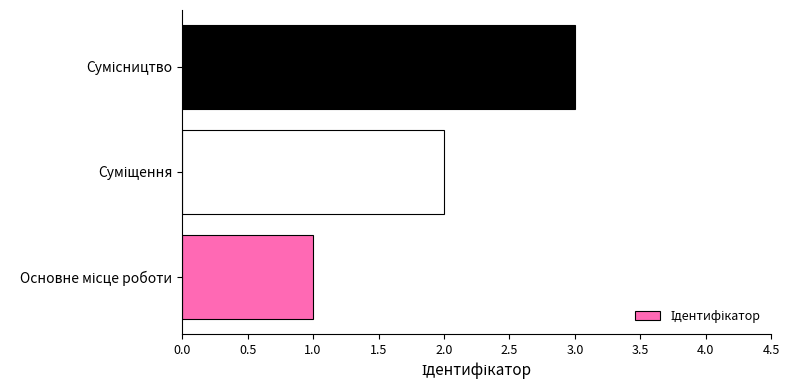

What is the sum of all values?

6